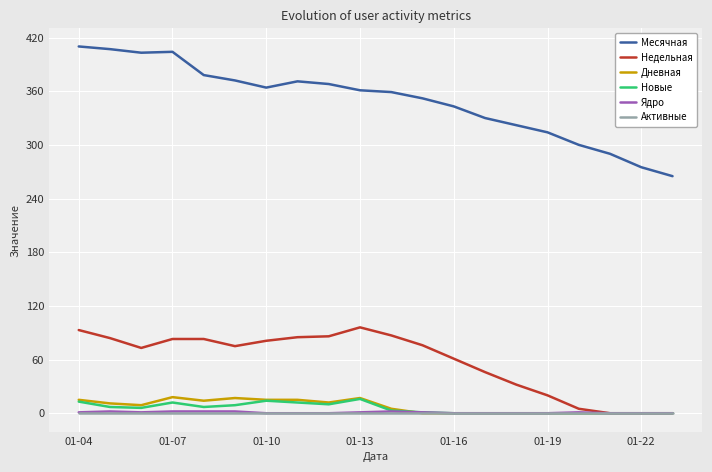

Which series has the widest spread of values?

Месячная